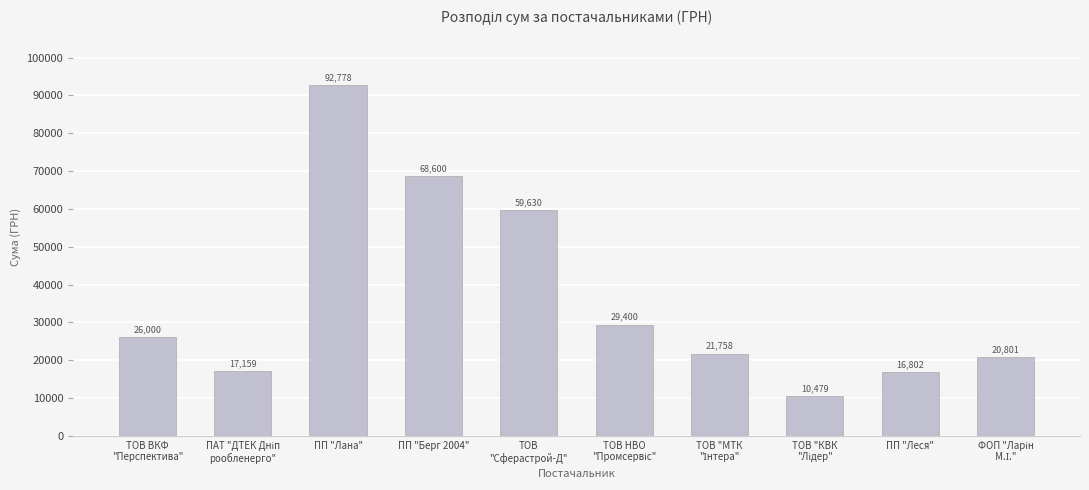

The chart shows a value of 7671.9 at ТОВ ВКФ
"Перспектива". True or false?

False